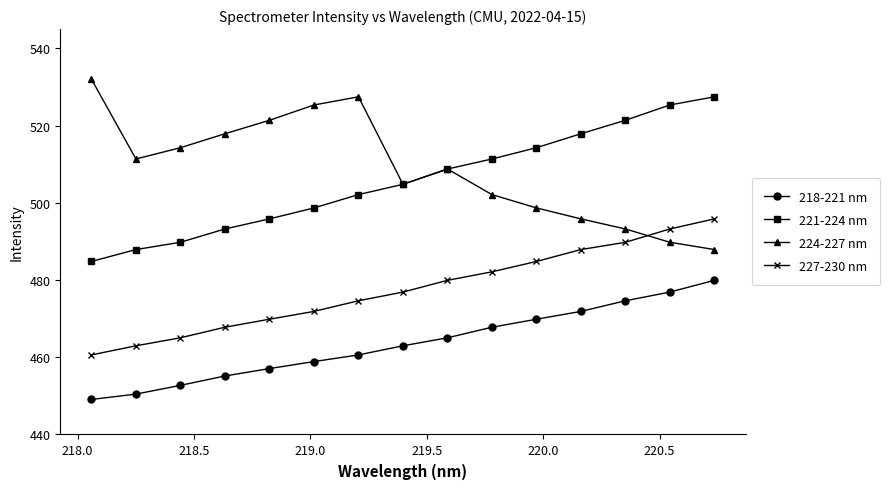

True or false: 221-224 nm and 227-230 nm cross at least once.

False